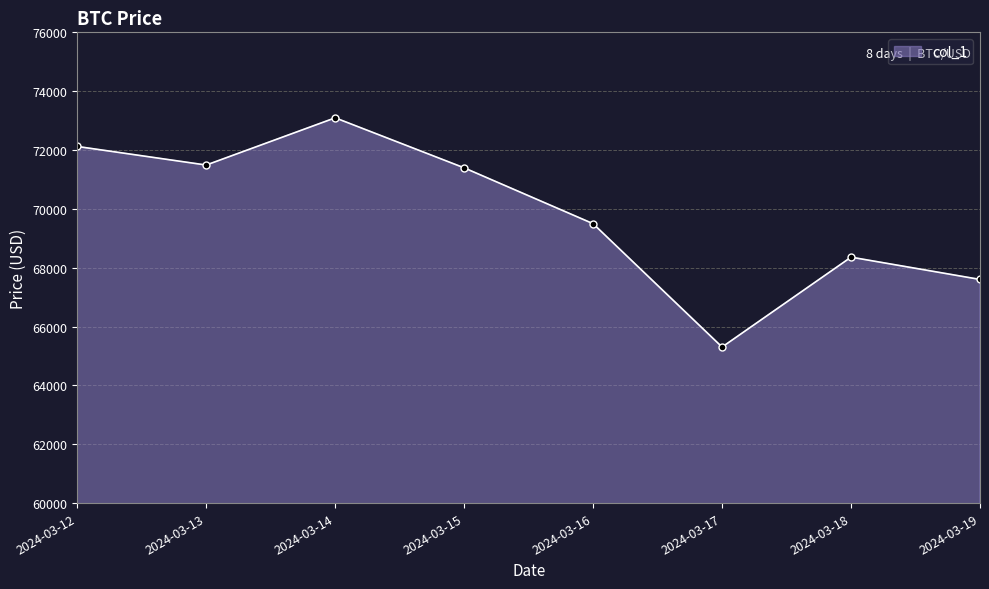

What is the maximum value shown in the chart?

73094.4